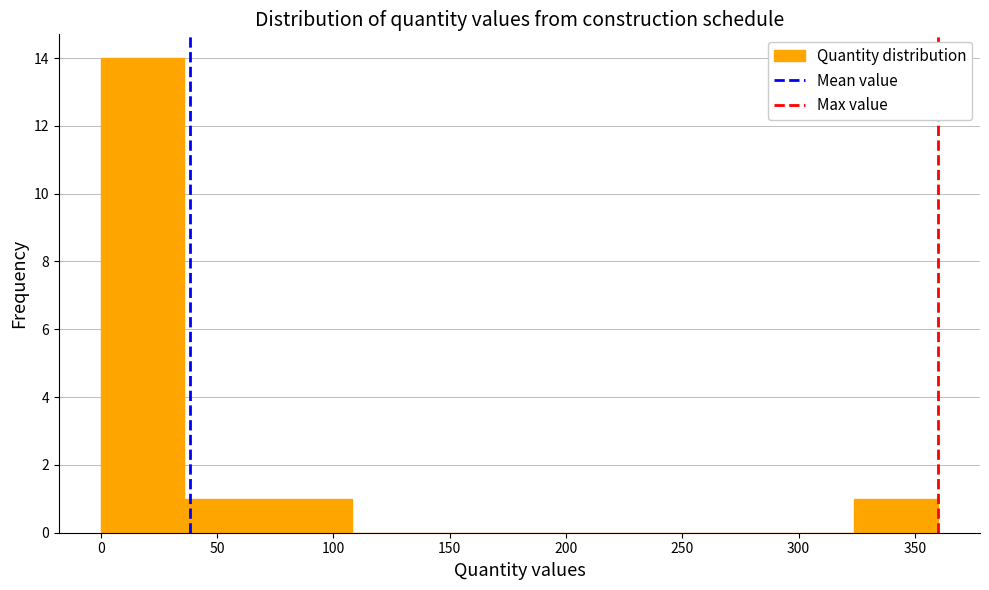

Which range on the x-axis has the tallest bar?

0 to 35